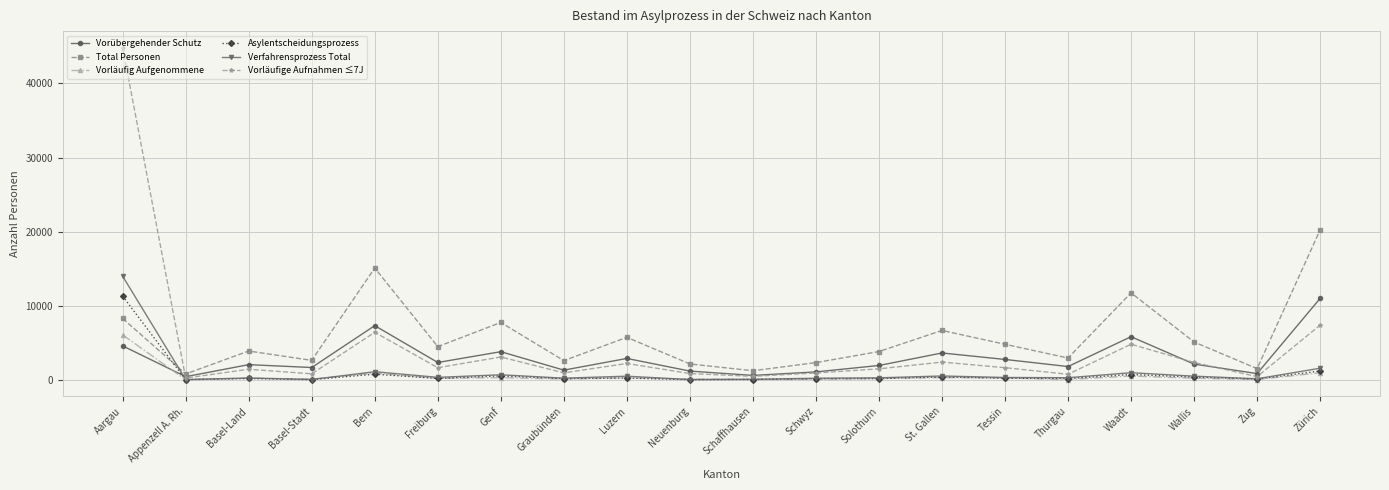

How many series are shown in this chart?

6